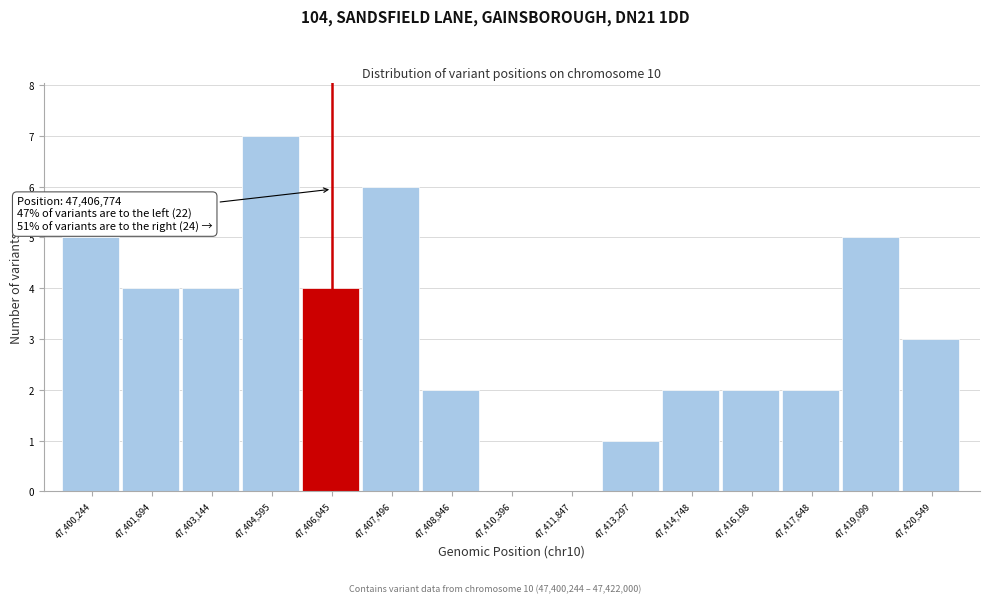

Reading right to left, transcribe all the data shown in this chart.

47,420,549=3	47,419,099=5	47,417,648=2	47,416,198=2	47,414,748=2	47,413,297=1	47,411,847=0	47,410,396=0	47,408,946=2	47,407,496=6	47,406,045=4	47,404,595=7	47,403,144=4	47,401,694=4	47,400,244=5